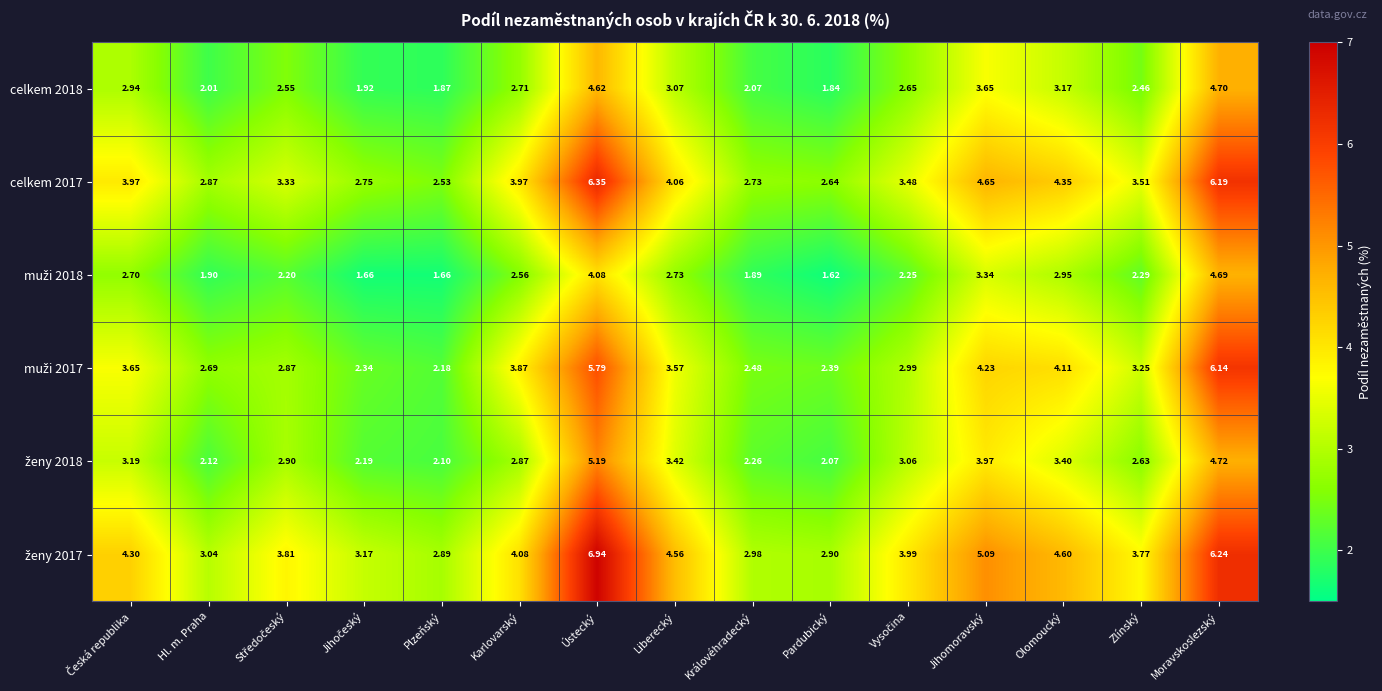

At which label does celkem 2018 reach its peak?

Moravskoslezský